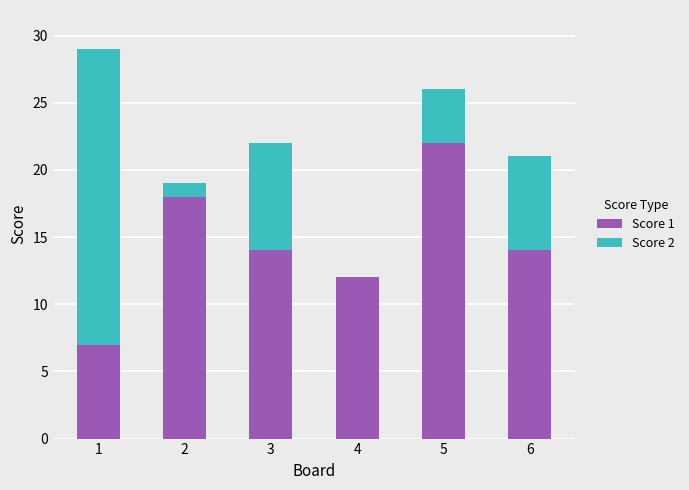

Reading right to left, what are the values for Score 1?

6=14	5=22	4=12	3=14	2=18	1=7